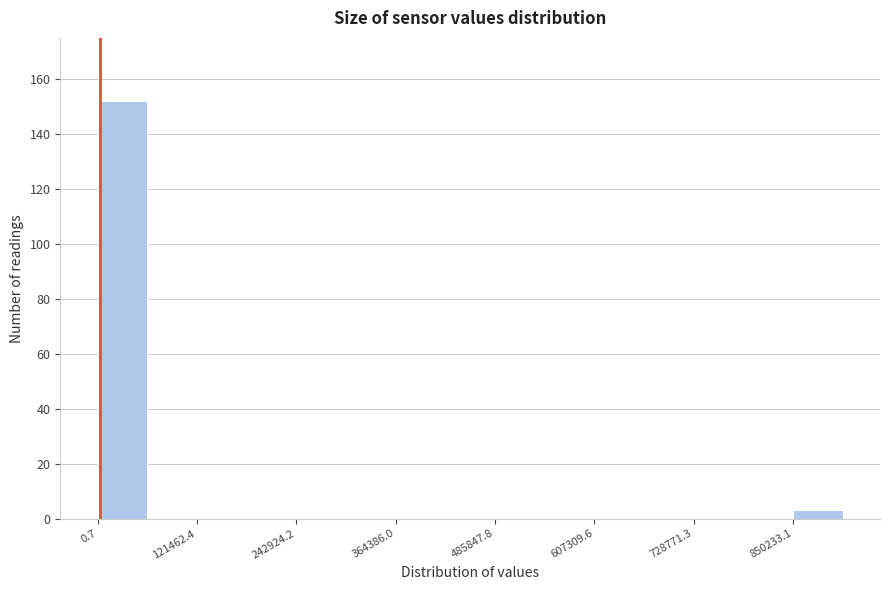

Read against the x-axis, roughly where is the centre of the tallest bar?

40000